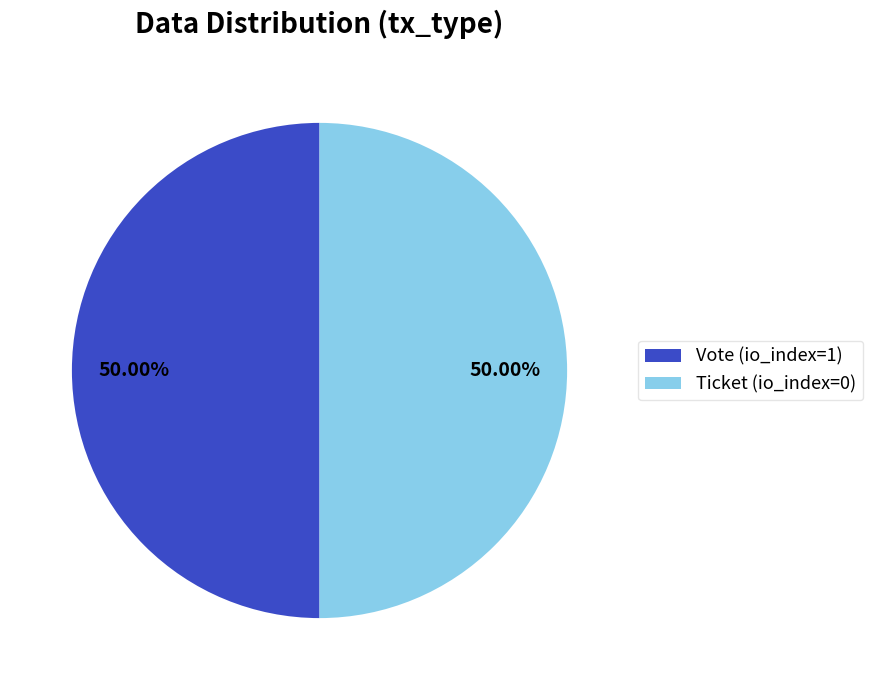

Approximately how many times larger is the value at Vote (io_index=1) compared to Ticket (io_index=0)?

1.0